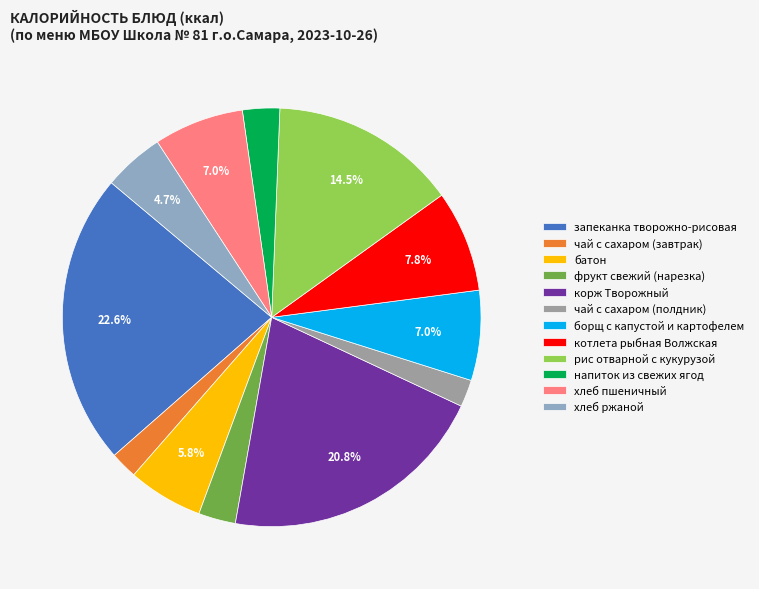

Approximately how many times larger is the value at котлета рыбная Волжская compared to фрукт свежий (нарезка)?

2.7